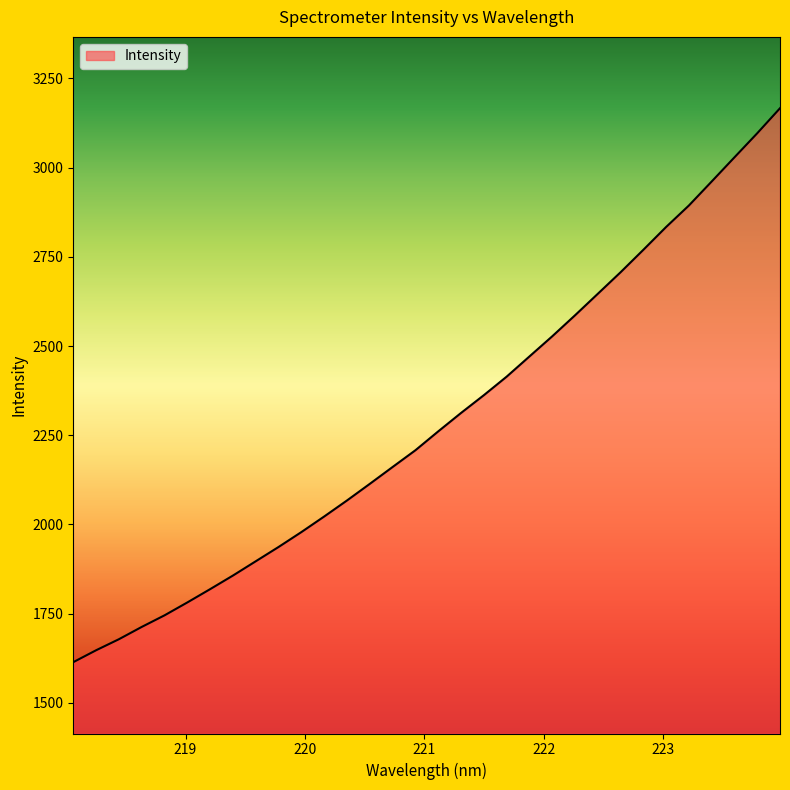

What is the difference between the maximum and minimum values?

1553.0